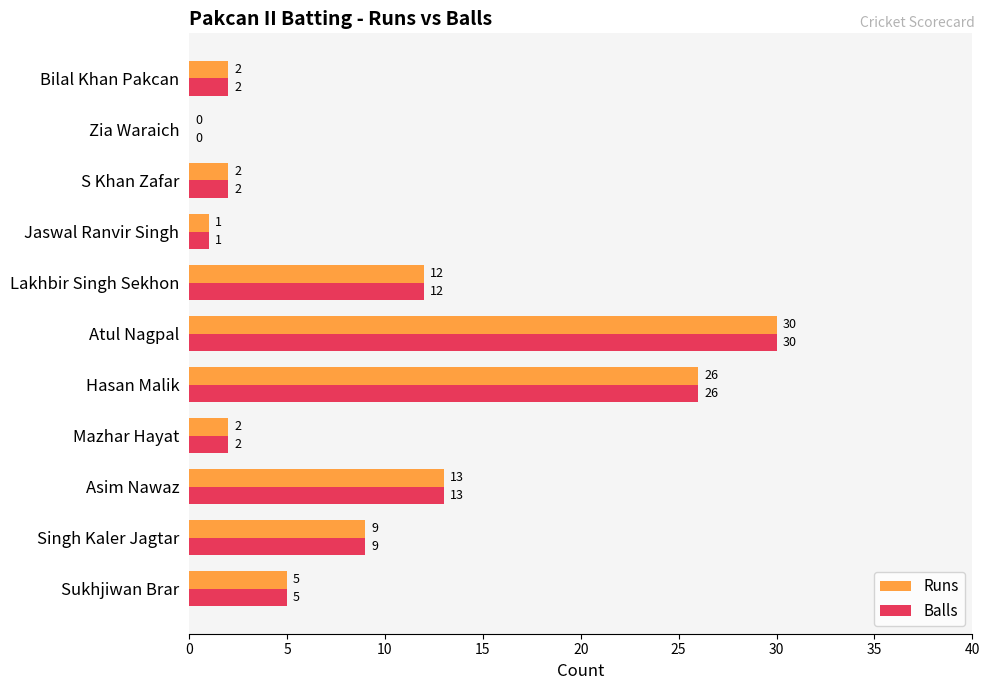

What is the sum of all Runs values?

102